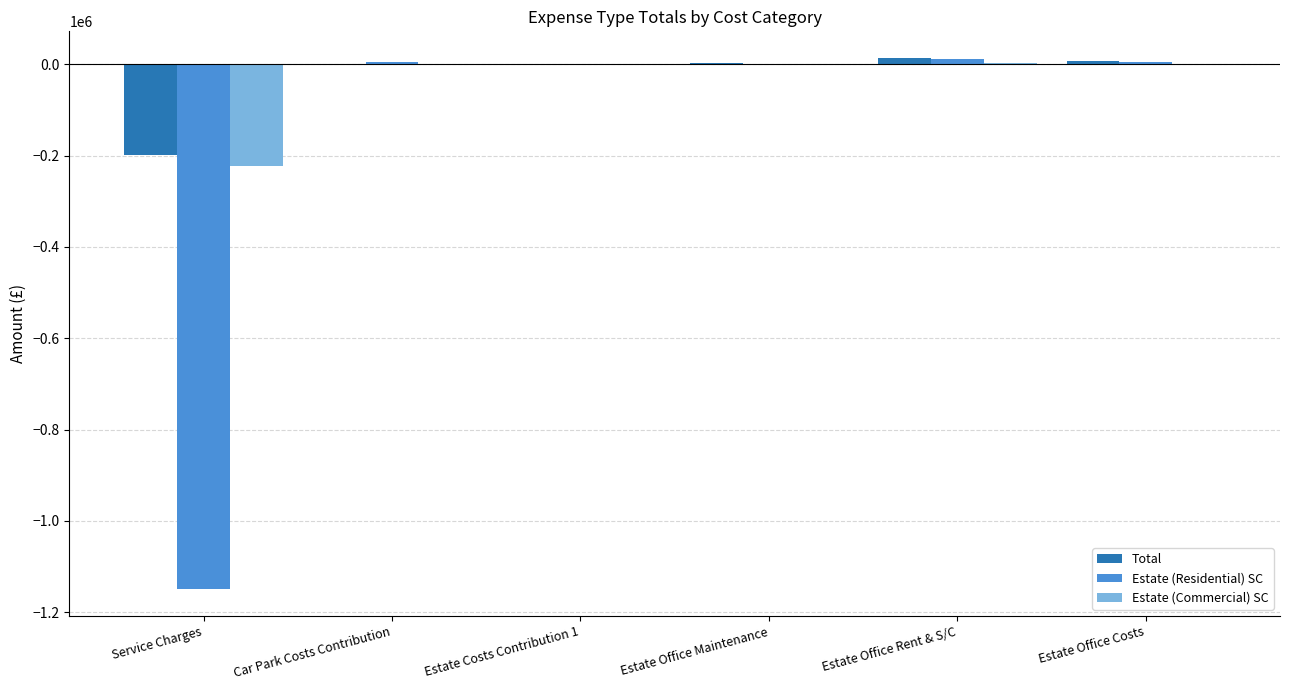

Between Service Charges and Estate Office Costs, which series saw the biggest shift?

Estate (Residential) SC